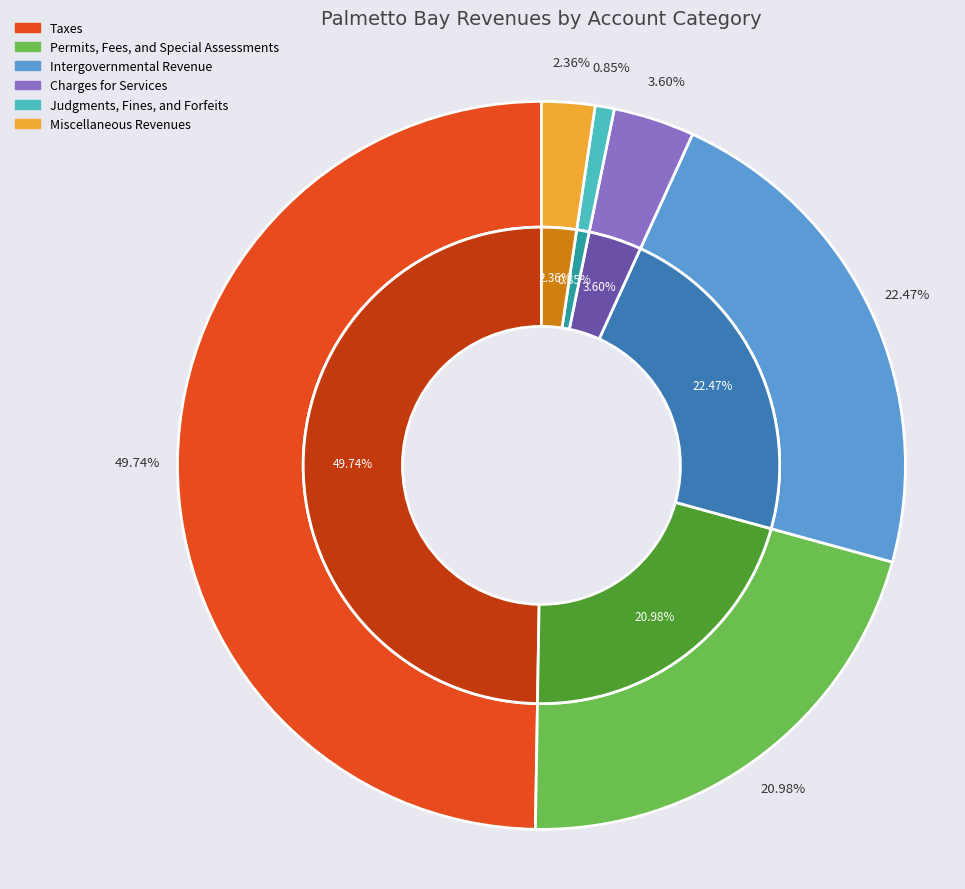

Does Intergovernmental Revenue account for over 50% of the chart?

No